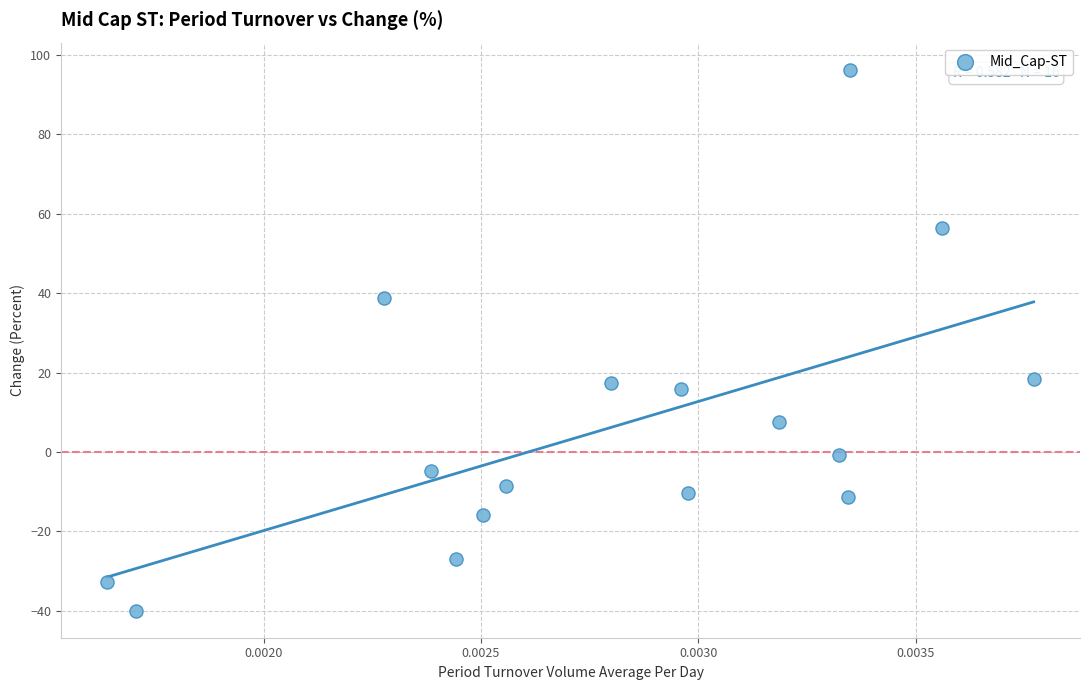

What is the range of Y values (max minus min)?

136.2